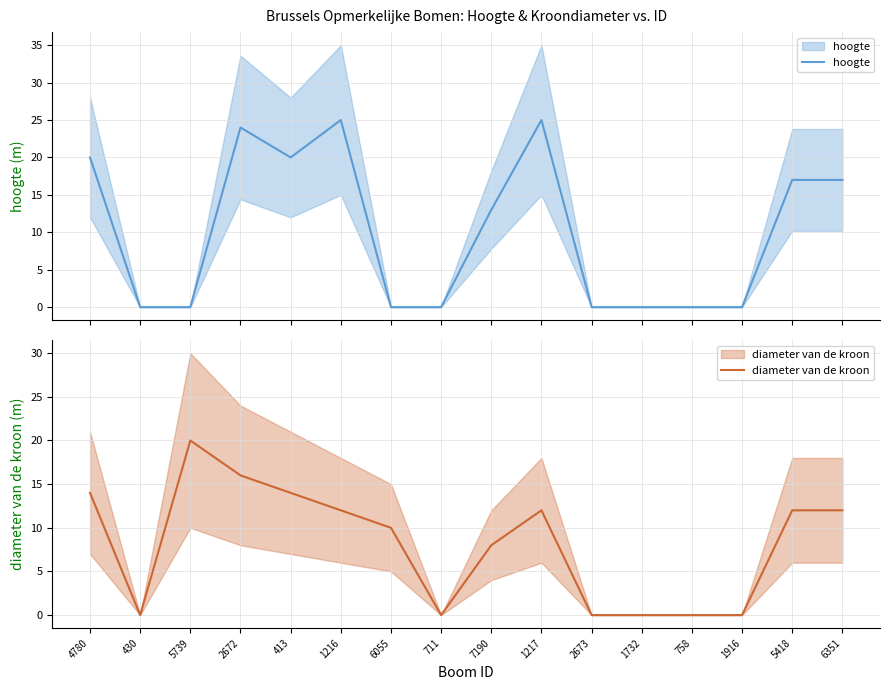

What are all the series names shown in the legend?

hoogte, diameter van de kroon